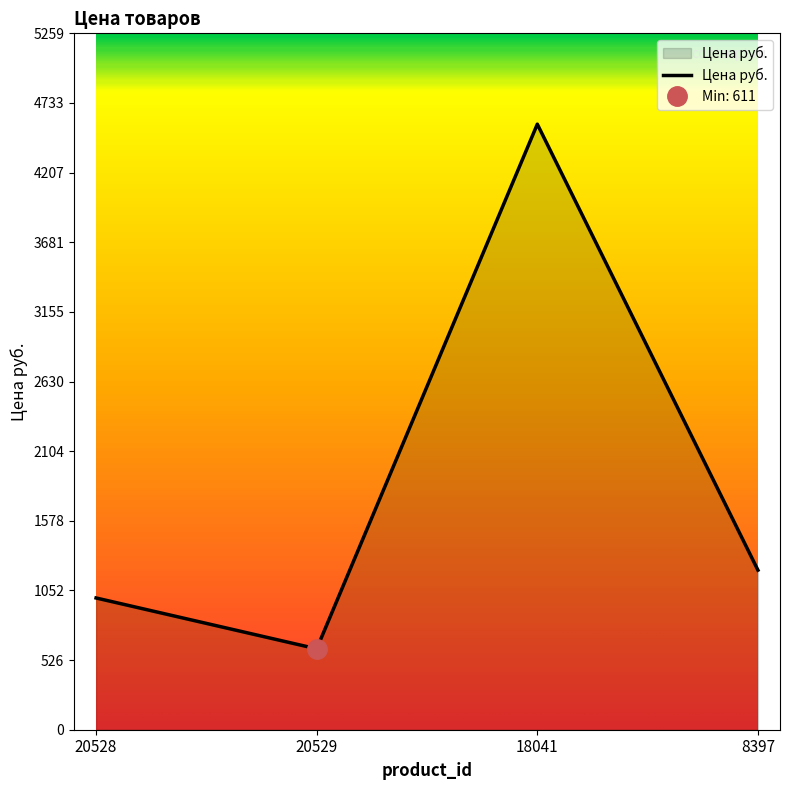

How many values are below 1205?

2